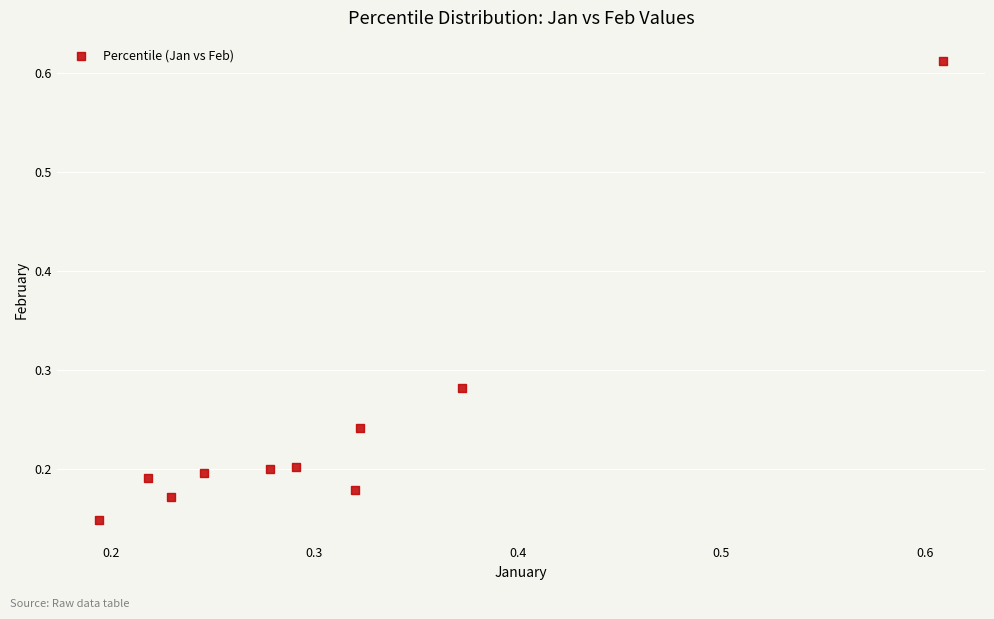

What is the range of Y values (max minus min)?

0.5